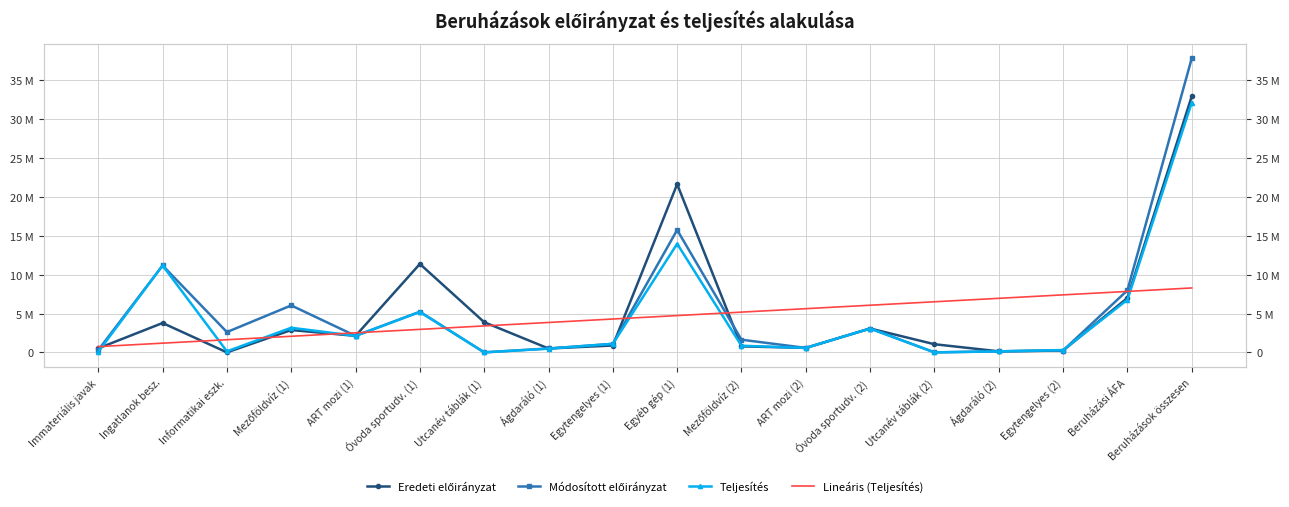

Reading left to right, transcribe all the data shown in this chart.

Eredeti előirányzat: 520000.0	3780000.0	0.0	2875000.0	2126000.0	11382000.0	3885000.0	500000.0	883000.0	21651000.0	776000.0	574000.0	3073000.0	1049000.0	135000.0	239000.0	7007000.0	32958000.0
Módosított előirányzat: 303000.0	11182987.0	2612814.0	6044118.0	2126000.0	5228800.0	313.0	500000.0	1100000.0	15758206.0	1631661.0	574000.0	3073000.0	135.0	135000.0	239000.0	7986102.0	37843109.0
Teljesítés: 77112.0	11182987.0	132504.0	3169118.0	2125600.0	5201279.0	0.0	481000.0	1100000.0	13971988.0	855661.0	573912.0	3065710.0	0.0	129870.0	297000.0	6773001.0	32137592.0
Lineáris (Teljesítés): 740054.5	1184194.0	1628333.6	2072473.2	2516612.7	2960752.3	3404891.9	3849031.4	4293171.0	4737310.6	5181450.1	5625589.7	6069729.3	6513868.8	6958008.4	7402147.9	7846287.5	8290427.1